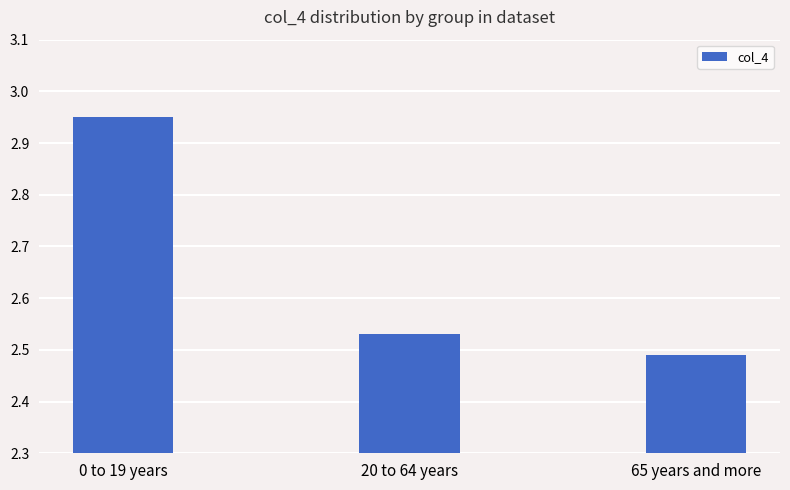

How many bars are there in total?

3